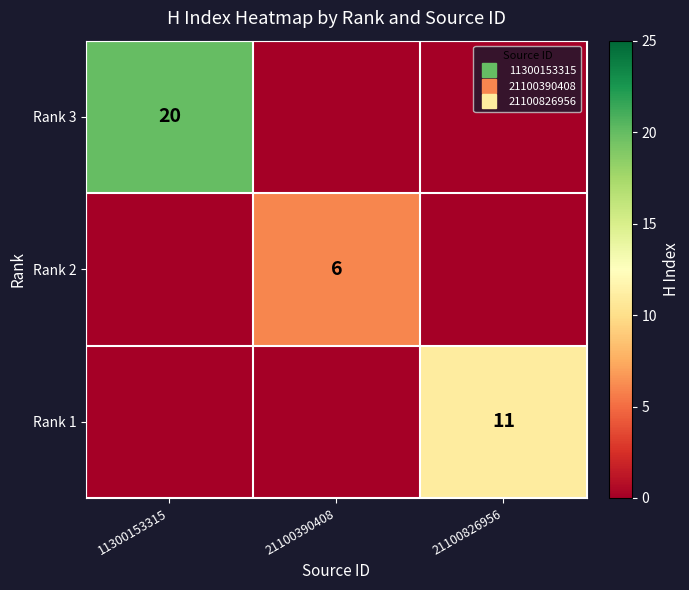

List the series in order of their overall mean, highest first.

Rank 3, Rank 1, Rank 2